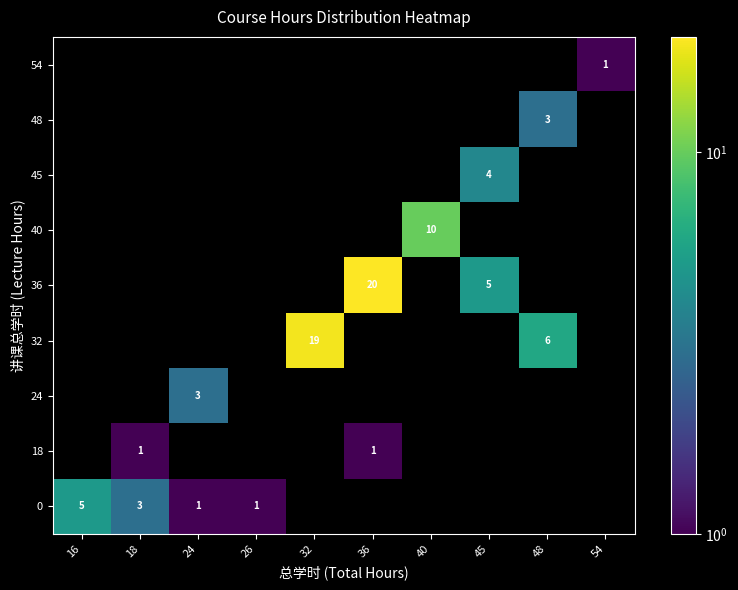

The 0 series shows 4 at 18. True or false?

False